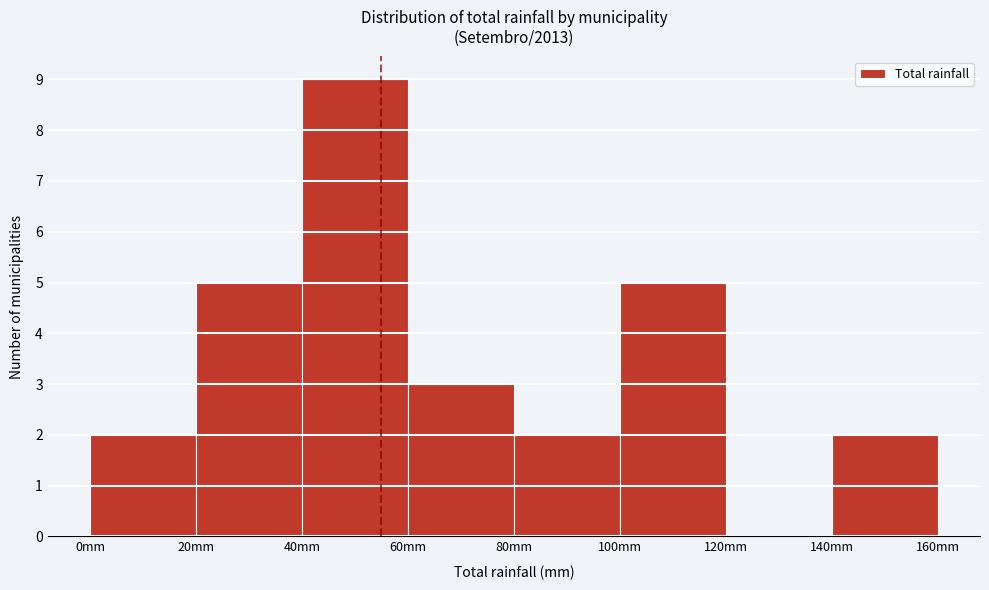

Which range on the x-axis has the tallest bar?

40 to 60